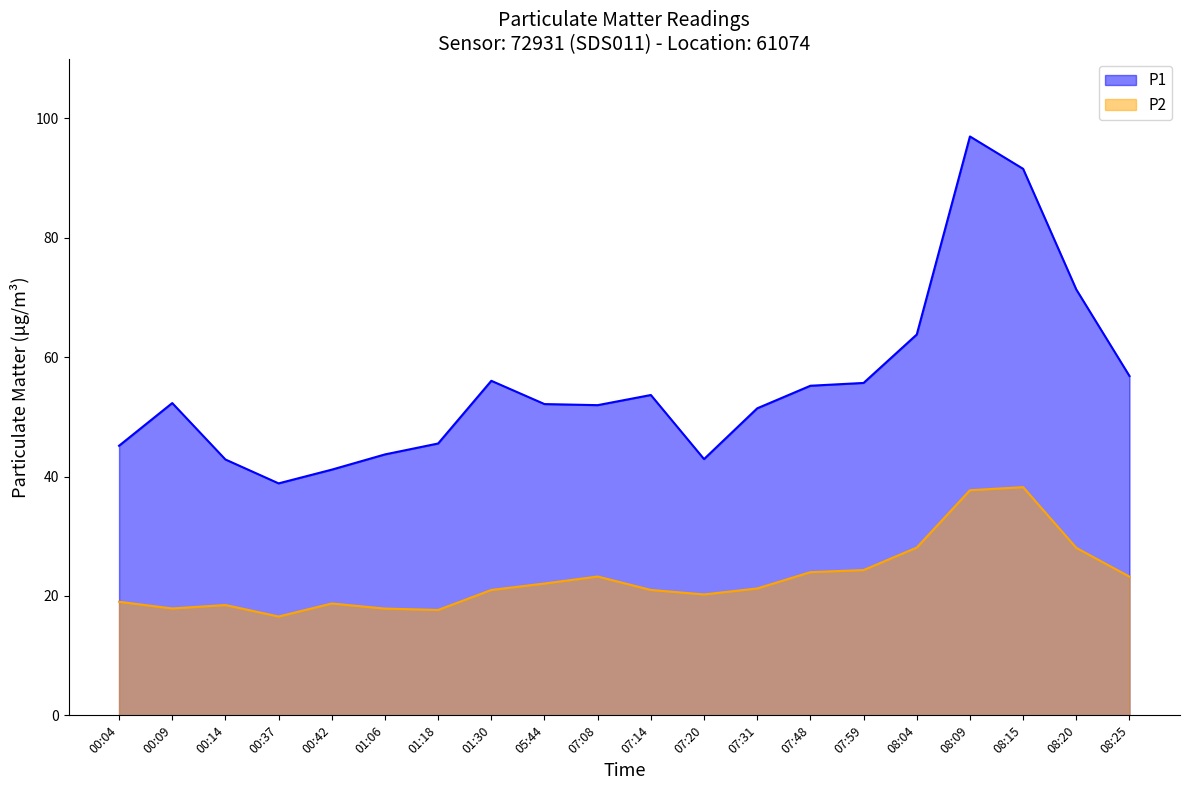

What is the average value of the P2 series?

22.9